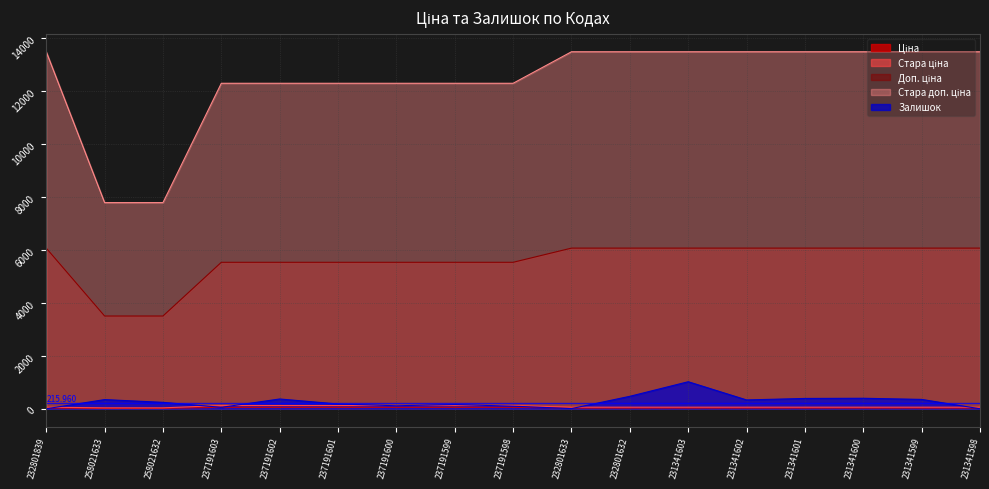

Reading left to right, transcribe all the data shown in this chart.

Ціна: 232801839=27.0	258021633=15.6	258021632=15.6	237191603=55.4	237191602=55.4	237191601=55.4	237191600=55.4	237191599=55.4	237191598=55.4	232801633=27.0	232801632=27.0	231341603=27.0	231341602=27.0	231341601=27.0	231341600=27.0	231341599=27.0	231341598=27.0
Стара ціна: 232801839=60.0	258021633=34.6	258021632=34.6	237191603=123.0	237191602=123.0	237191601=123.0	237191600=123.0	237191599=123.0	237191598=123.0	232801633=60.0	232801632=60.0	231341603=60.0	231341602=60.0	231341601=60.0	231341600=60.0	231341599=60.0	231341598=60.0
Доп. ціна: 232801839=6072.0	258021633=3506.0	258021632=3506.0	237191603=5536.0	237191602=5536.0	237191601=5536.0	237191600=5536.0	237191599=5536.0	237191598=5536.0	232801633=6072.0	232801632=6072.0	231341603=6072.0	231341602=6072.0	231341601=6072.0	231341600=6072.0	231341599=6072.0	231341598=6072.0
Стара доп. ціна: 232801839=13493.2	258021633=7791.8	258021632=7791.8	237191603=12302.0	237191602=12302.0	237191601=12302.0	237191600=12302.0	237191599=12302.0	237191598=12302.0	232801633=13493.2	232801632=13493.2	231341603=13493.2	231341602=13493.2	231341601=13493.2	231341600=13493.2	231341599=13493.2	231341598=13493.2
Залишок: 232801839=0.0	258021633=347.0	258021632=243.0	237191603=55.0	237191602=370.0	237191601=180.0	237191600=114.0	237191599=159.0	237191598=98.0	232801633=7.0	232801632=471.0	231341603=1022.0	231341602=334.0	231341601=390.0	231341600=397.0	231341599=354.0	231341598=0.0